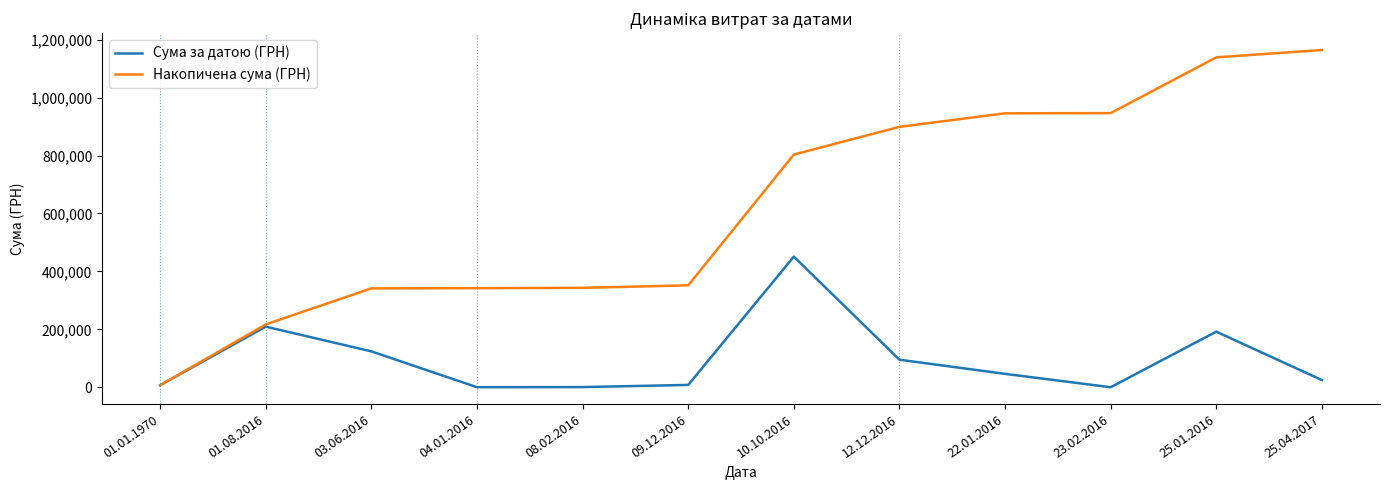

How many values in the Сума за датою (ГРН) series exceed 46754?

6